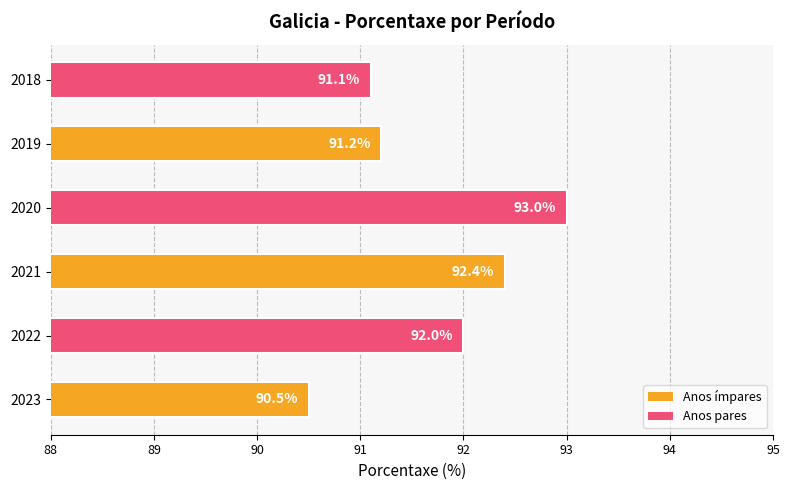

What is the average value?

91.7